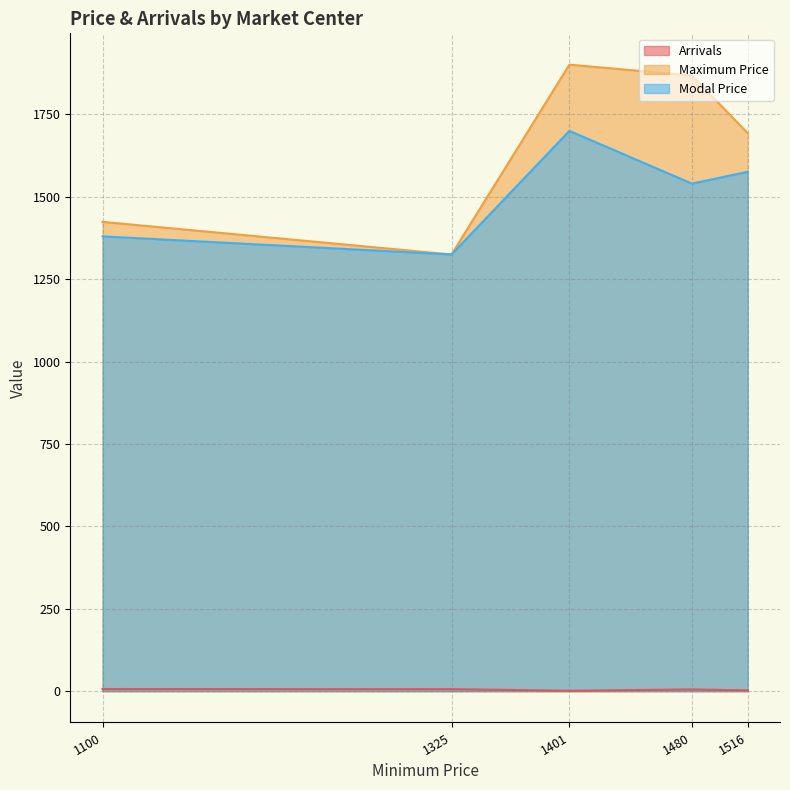

True or false: Modal Price has more than 0 points higher than both neighbors.

True